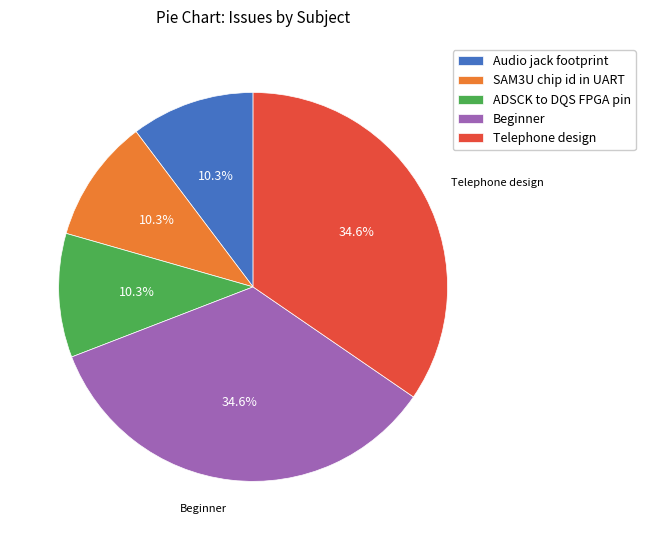

Is Audio jack footprint the majority of the pie?

No